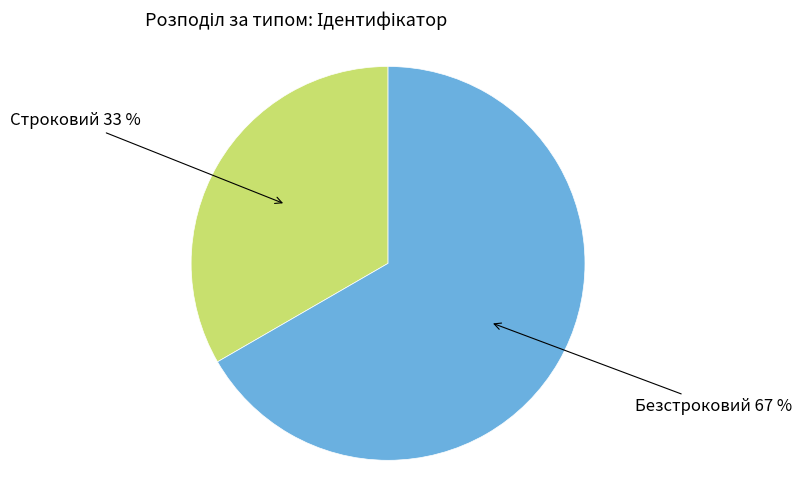

To the nearest percent, what is the average slice percentage?

50%